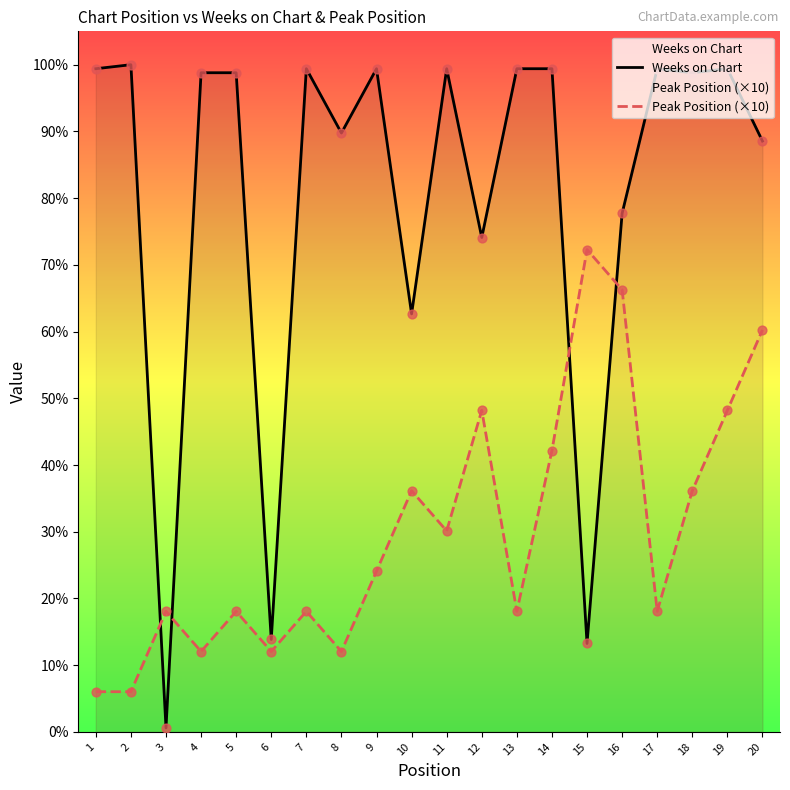

Which series has the largest total across all categories?

Weeks on Chart